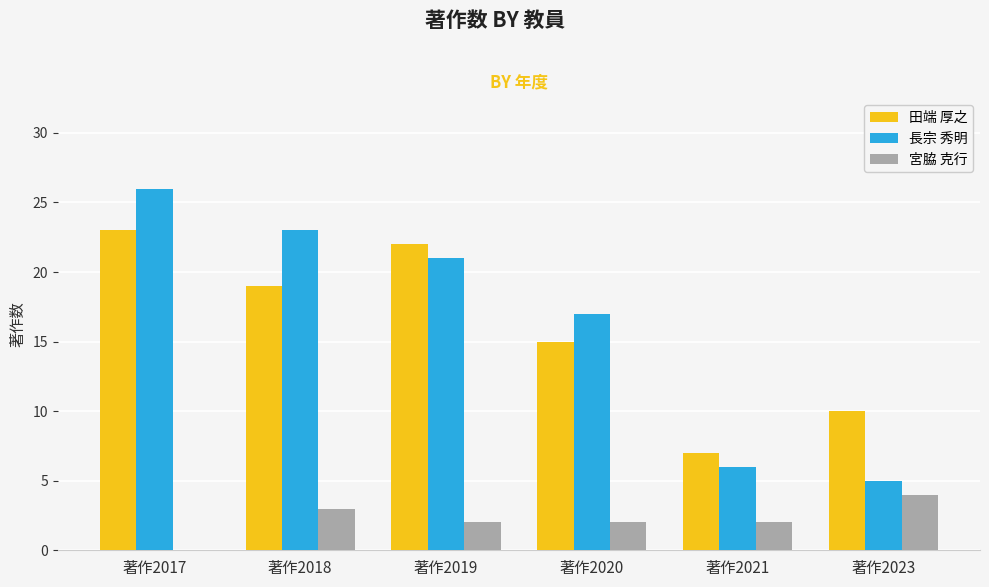

What is the difference between the 長宗 秀明 values at 著作2020 and 著作2017?

9